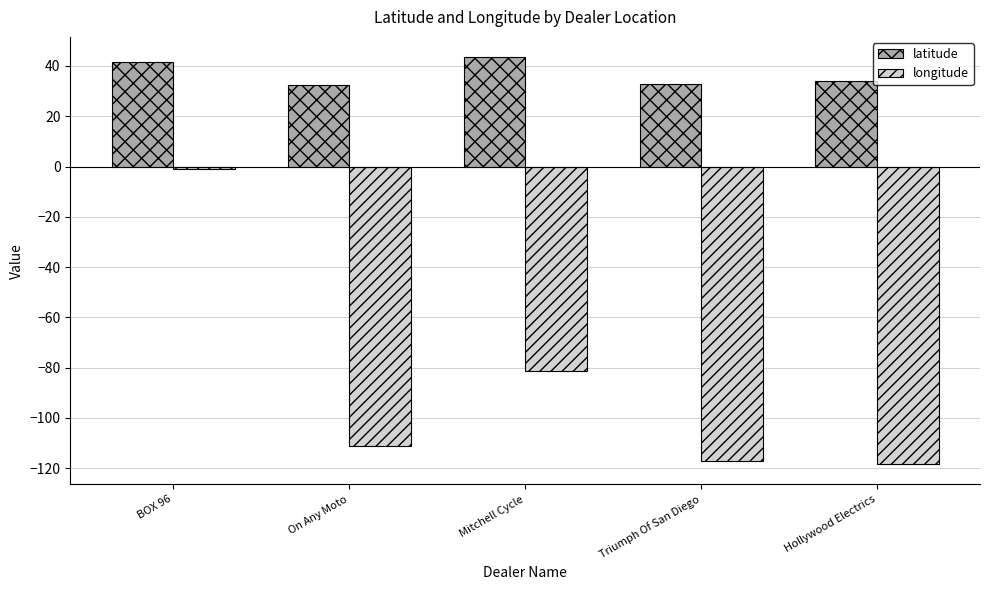

The longitude series shows -118.4 at Hollywood Electrics. True or false?

True